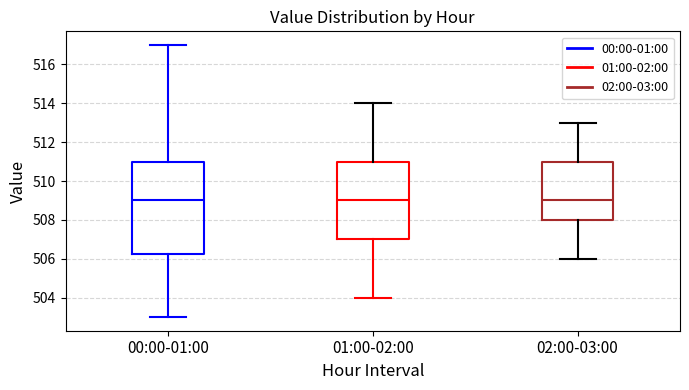

Reading left to right, read every box against the y-axis: the position of its median line, the range the box covers, and the ends of its whiskers. The values are not printed on the chart, so give them approximately, as read against the axis.

00:00-01:00: median 509.0, box 506.2 to 511.0, whiskers 503.0 to 517.0
01:00-02:00: median 509.0, box 507.0 to 511.0, whiskers 504.0 to 514.0
02:00-03:00: median 509.0, box 508.0 to 511.0, whiskers 506.0 to 513.0